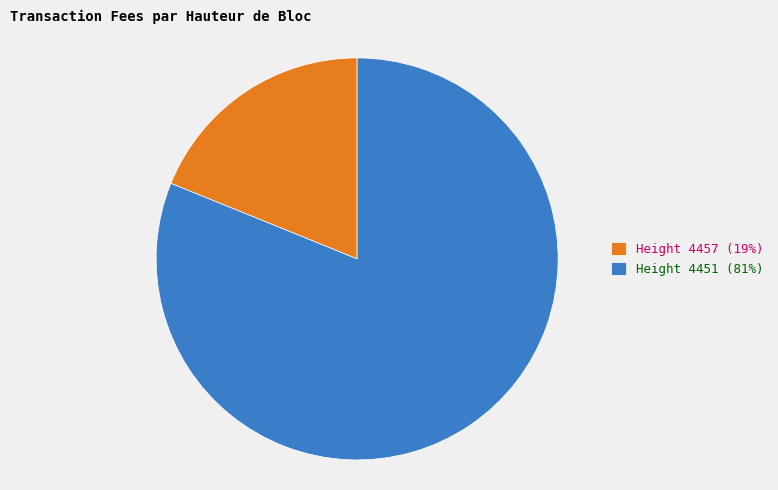

Combined, do Height 4451 (81%) and Height 4457 (19%) account for over 50%?

Yes